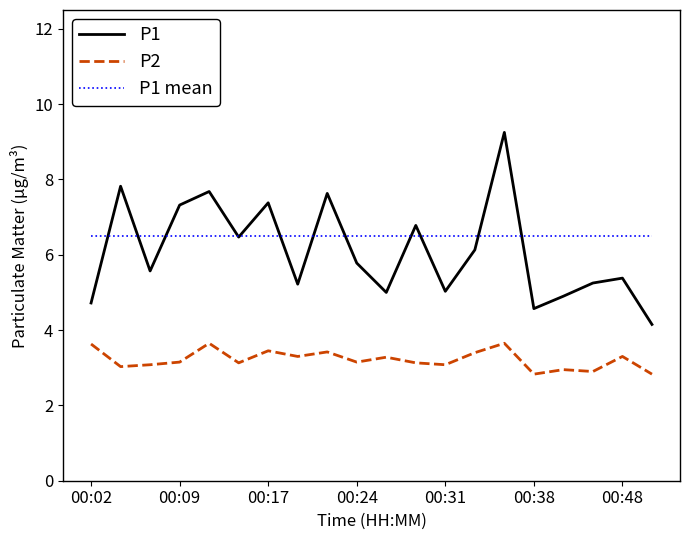

What is the minimum value for P1?

4.2